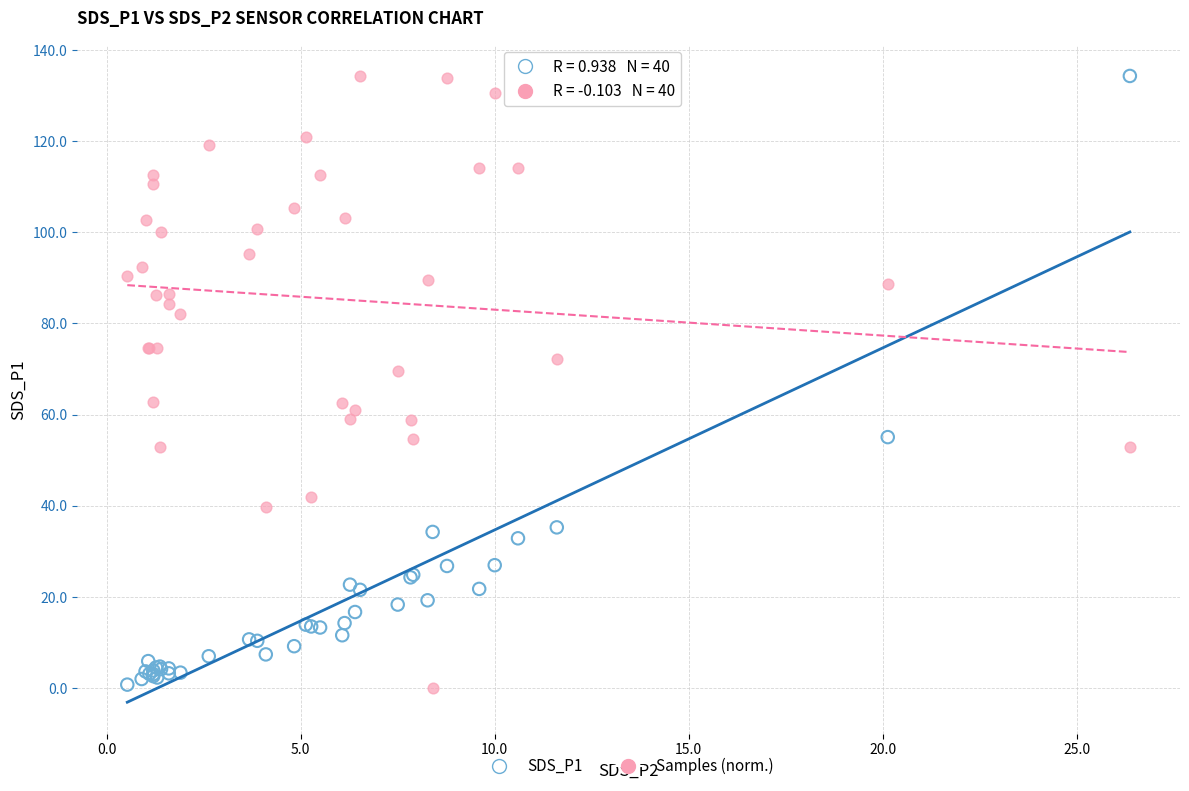

Across all series, what Y value is closest to 67?

69.5